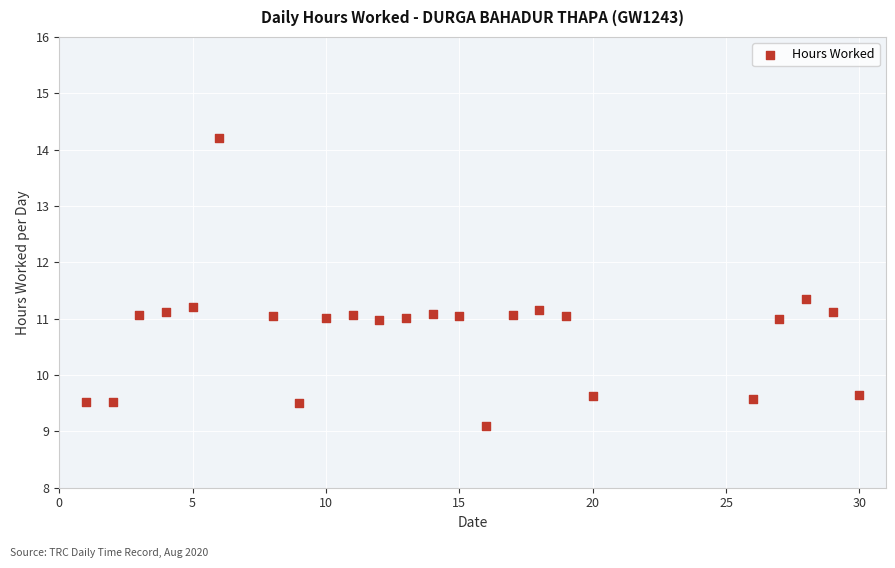

What is the range of X values (max minus min)?

29.0